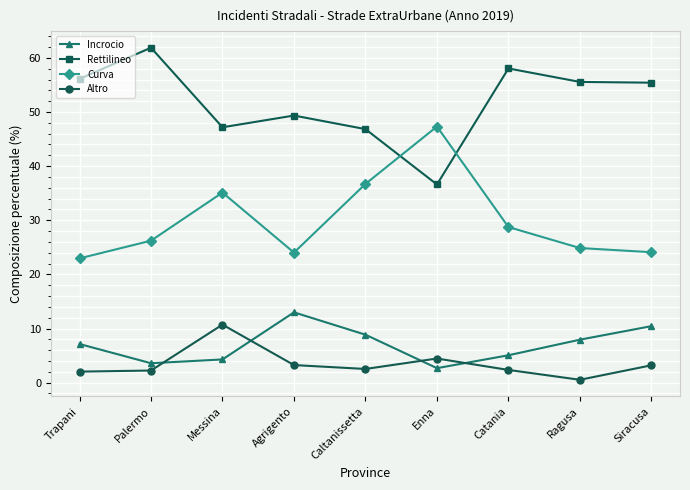

The Incrocio series shows 4.3 at Messina. True or false?

True